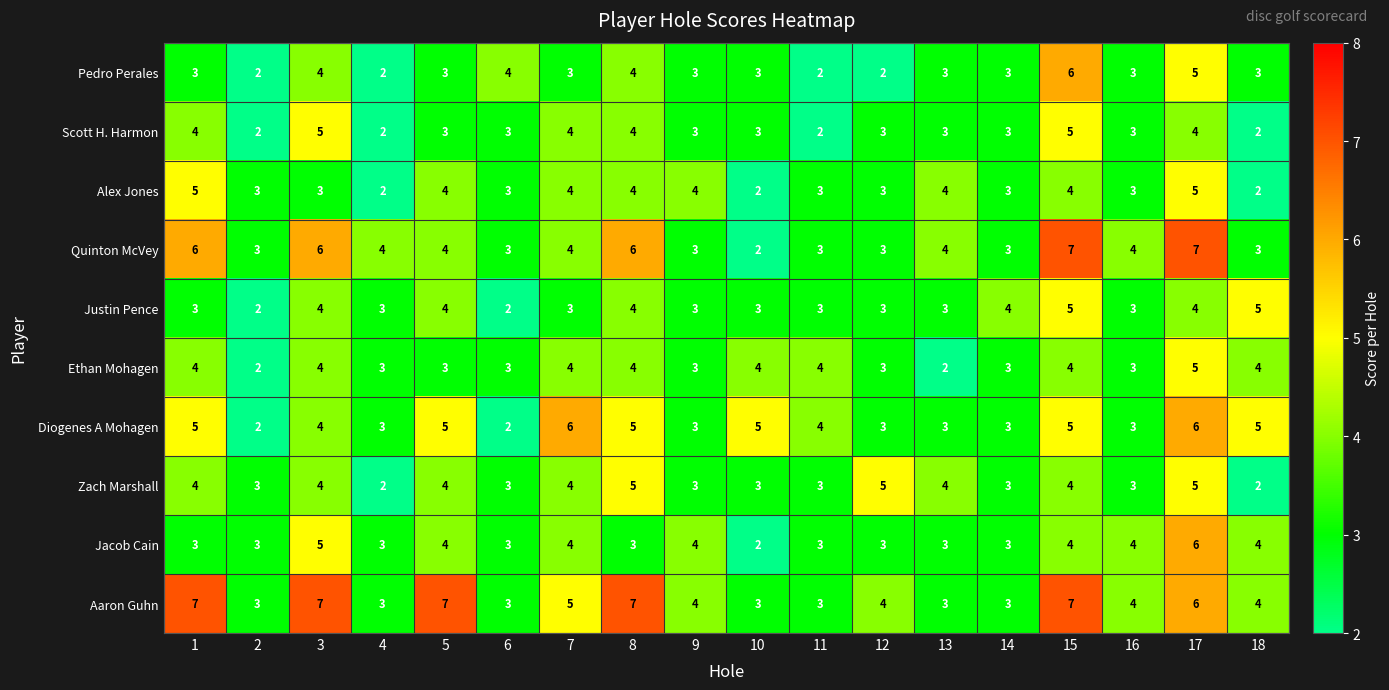

How many Pedro Perales values are between 3 and 4?

12